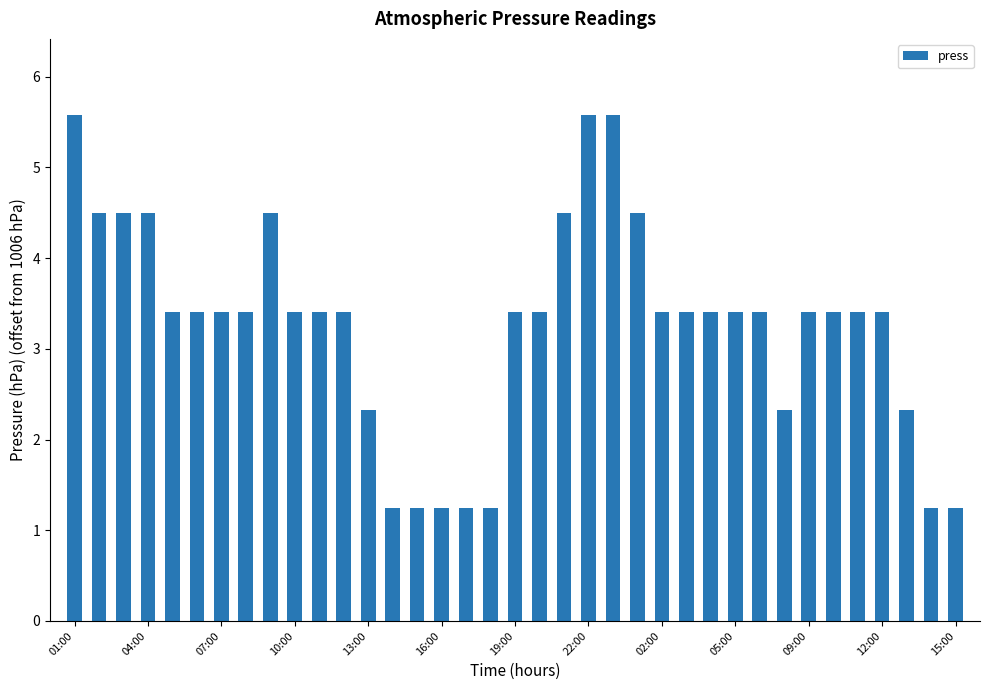

What is the difference between the maximum and minimum values?

4.3